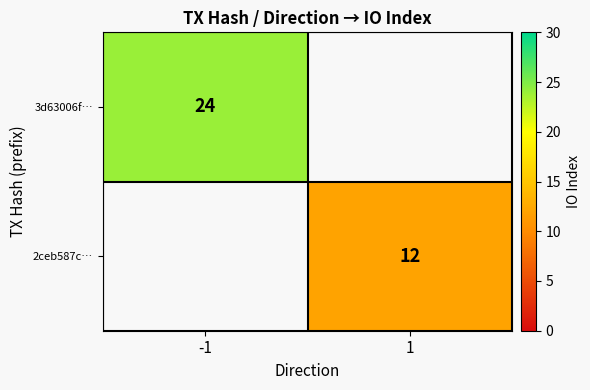

The value of 3d63006f… at -1 is 9. True or false?

False